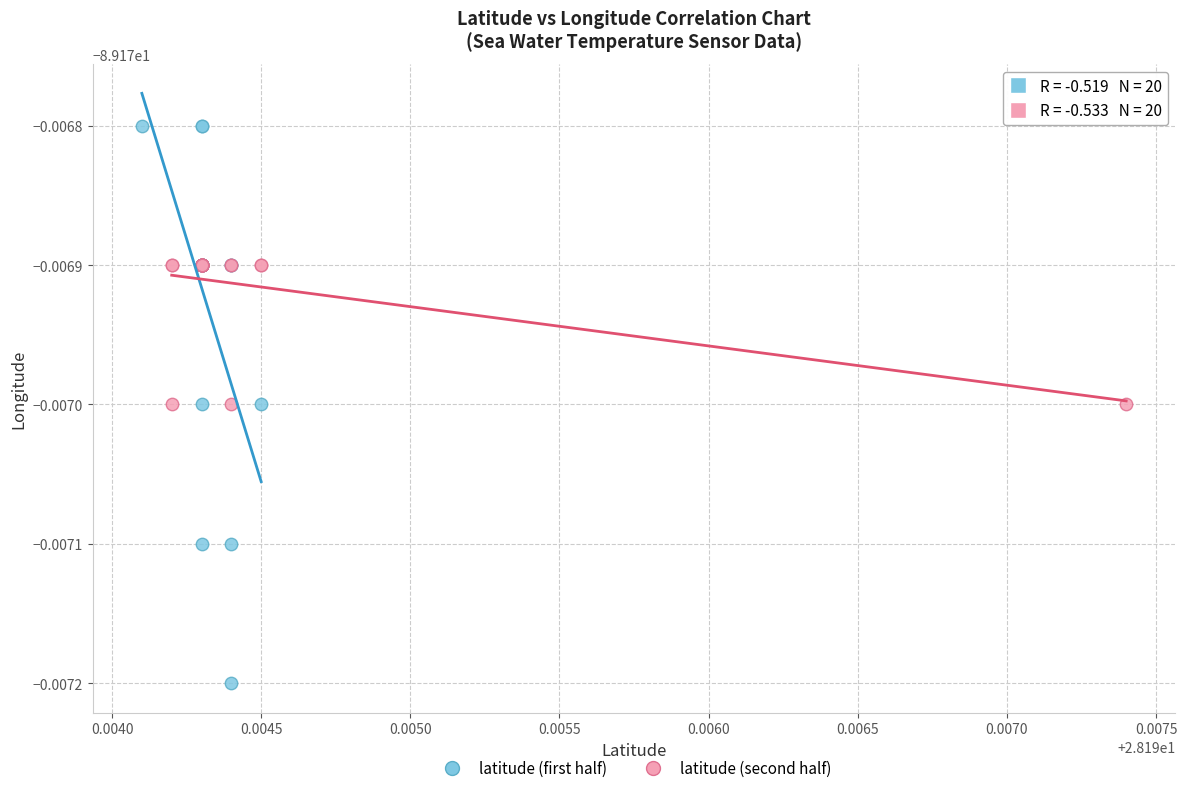

Which series has the largest Y range (max minus min)?

latitude (first half)